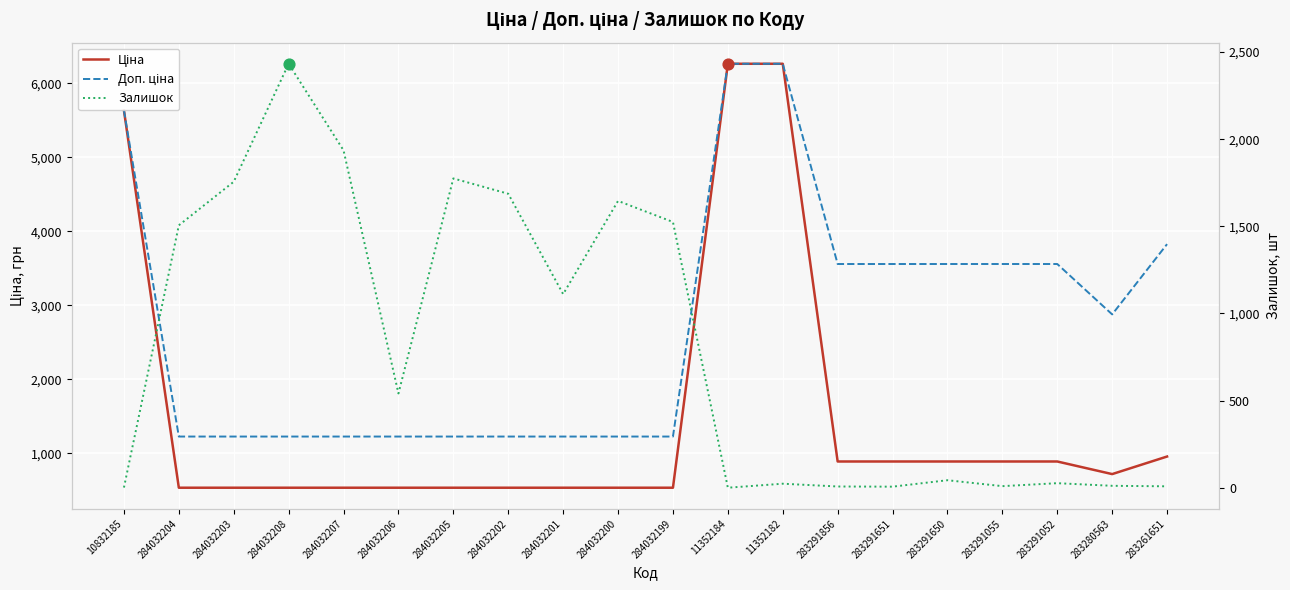

Is the value of Залишок at 283291055 greater than the value of Доп. ціна at 284032200?

No